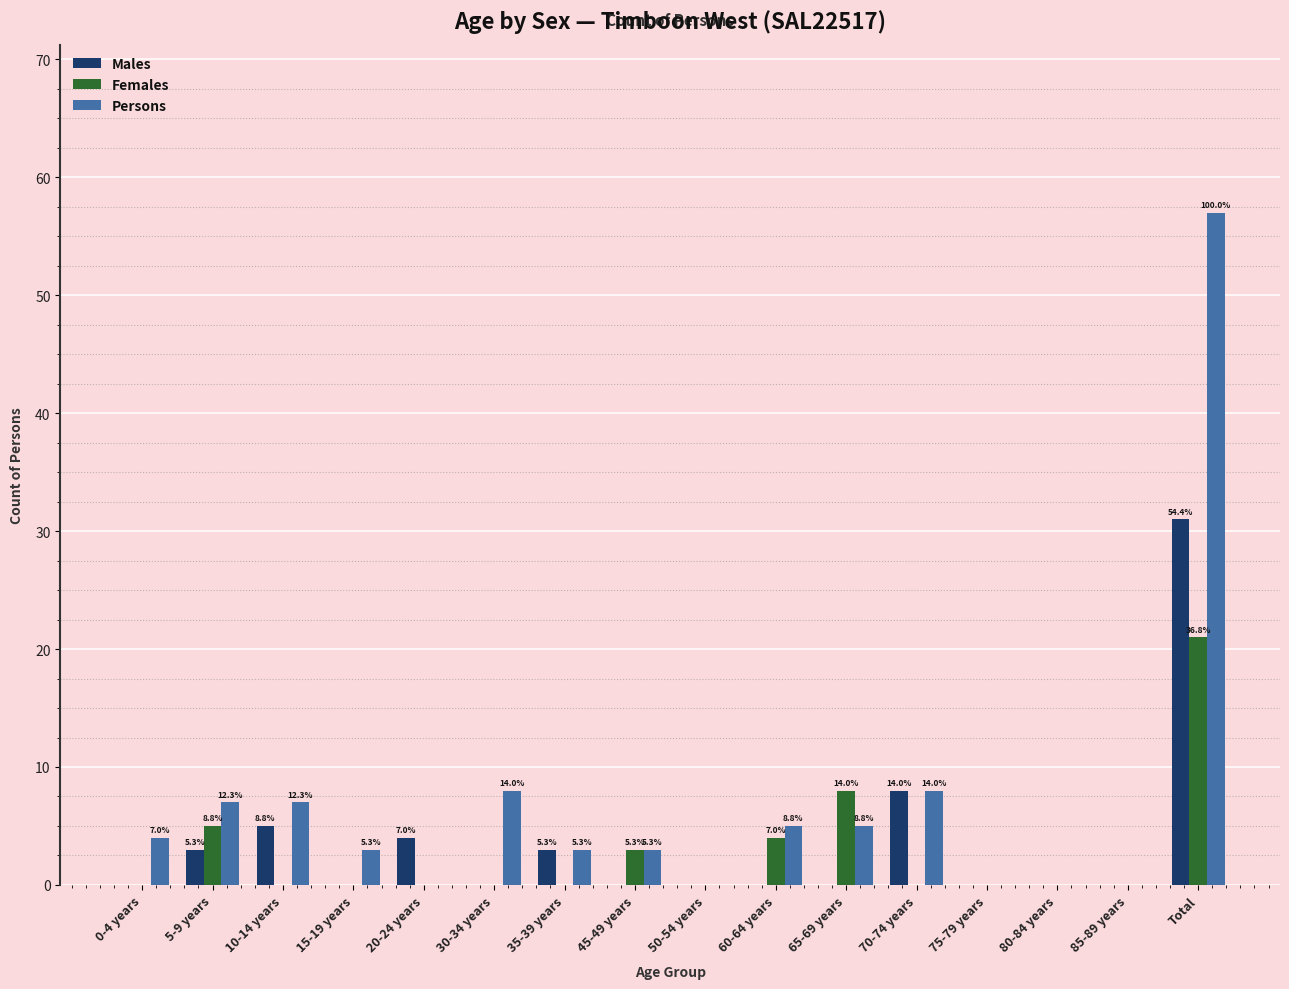

What is the total value across all series at Total?

109